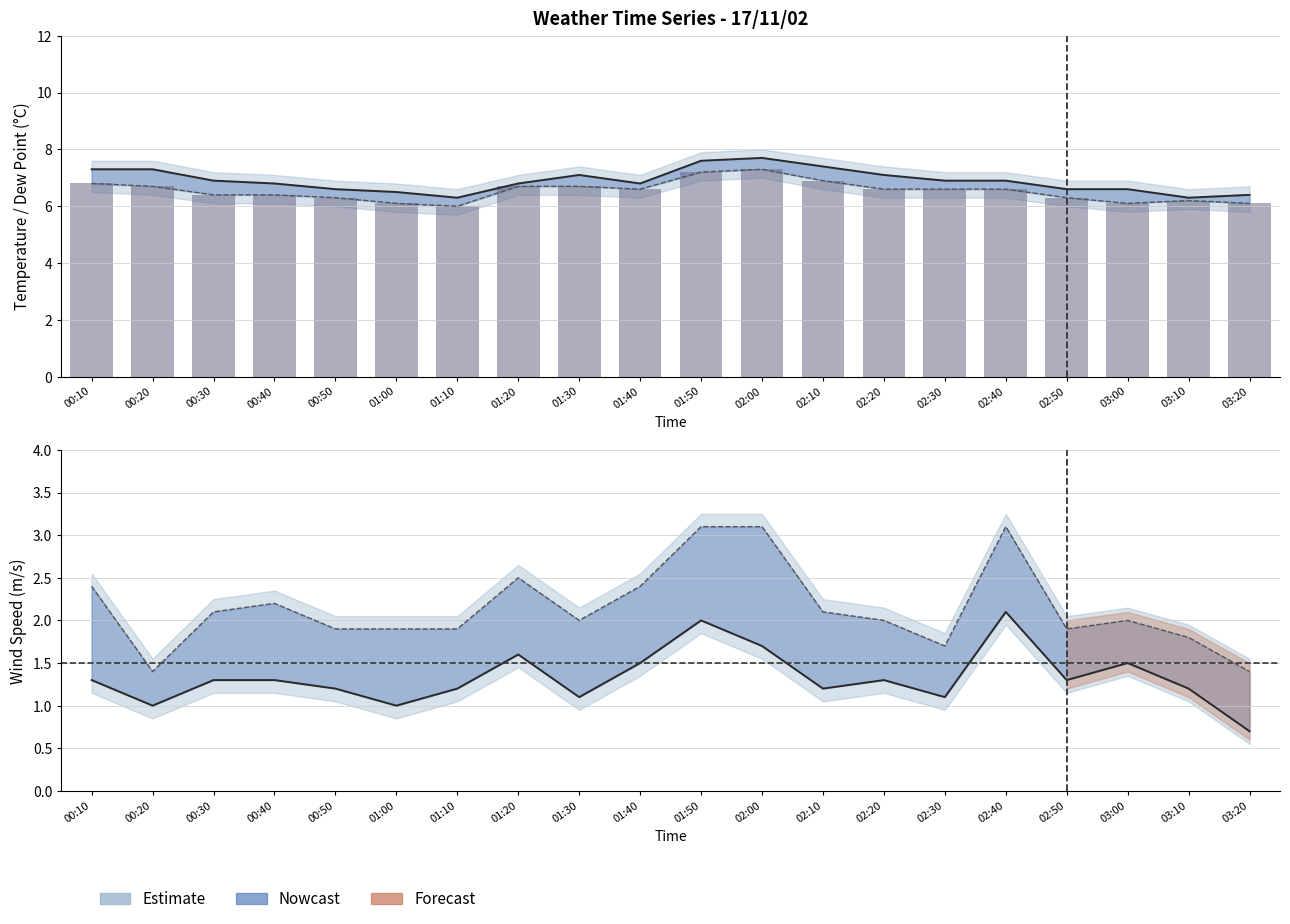

True or false: Wind Speed has a value of 1.5 at 01:40.

True